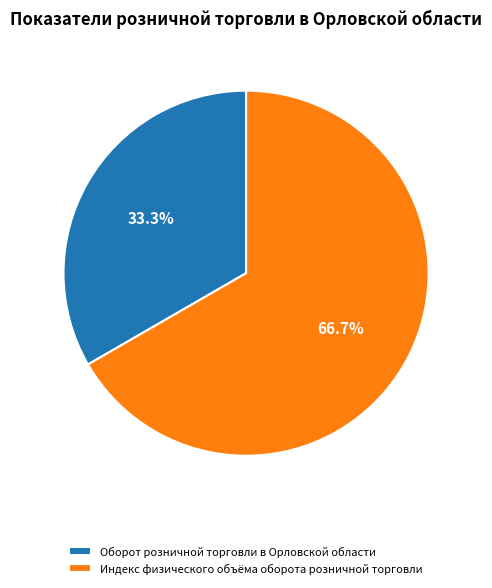

What is the majority slice?

Индекс физического объёма оборота розничной торговли